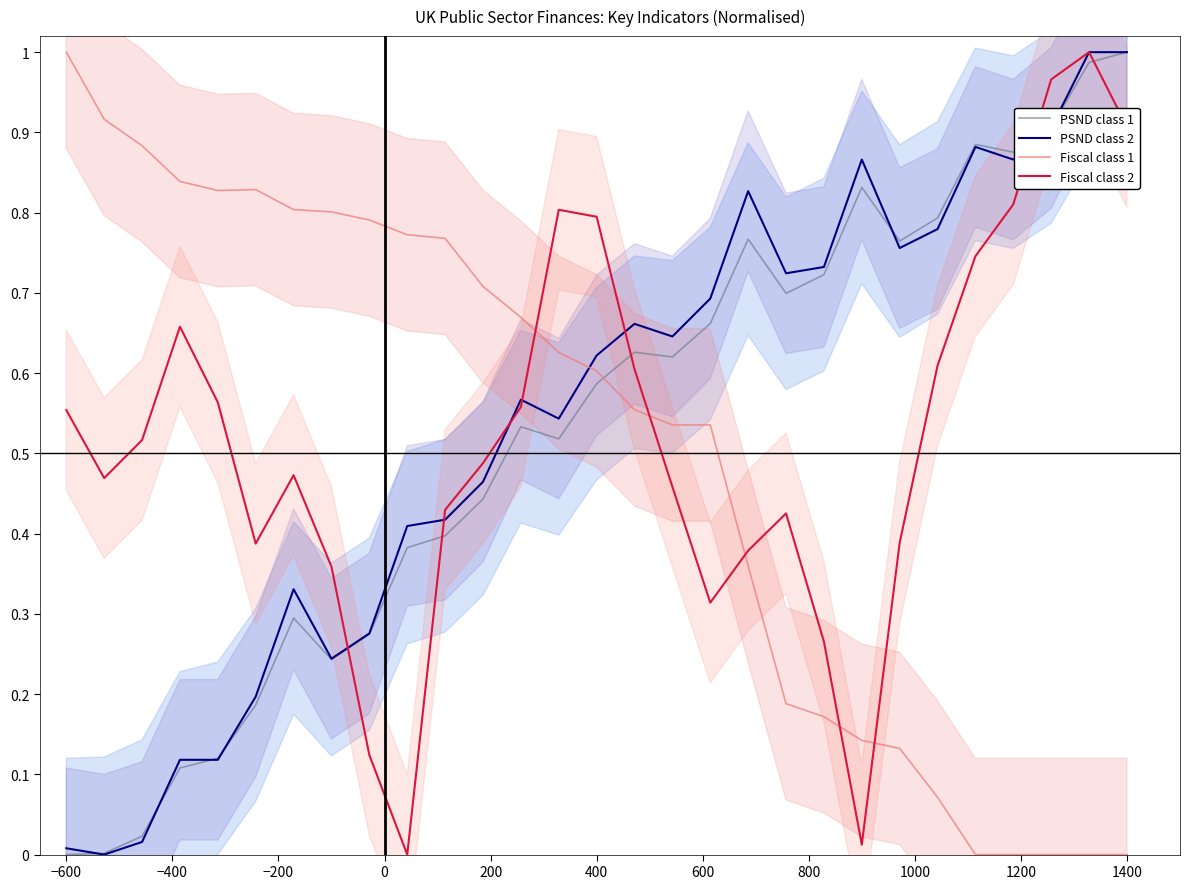

What is the sum of all PSND class 1 values?

15.3